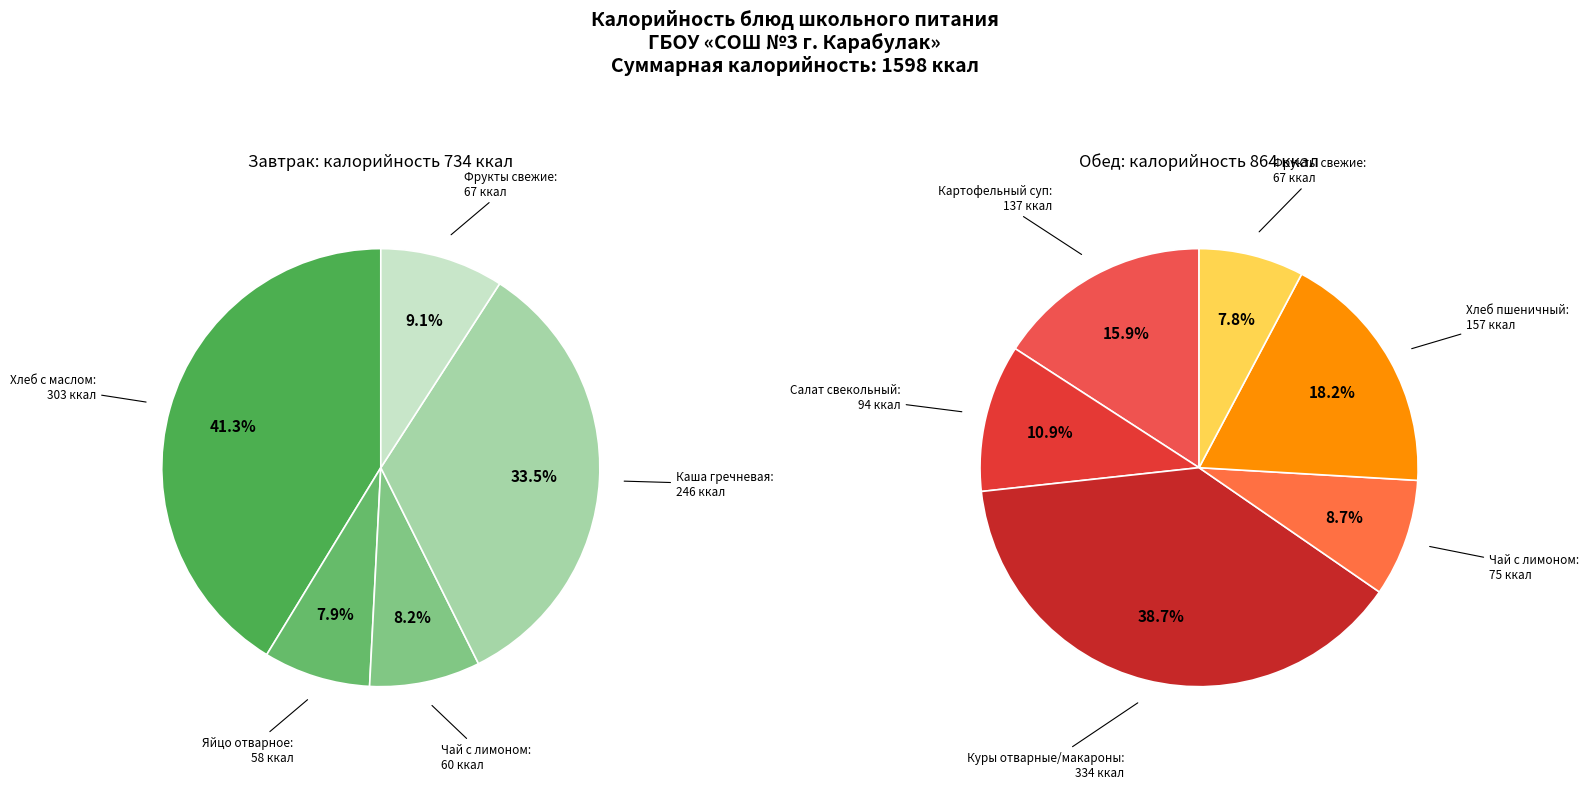

Which category has the biggest portion of the pie?

Куры отварные/макароны
(Обед)